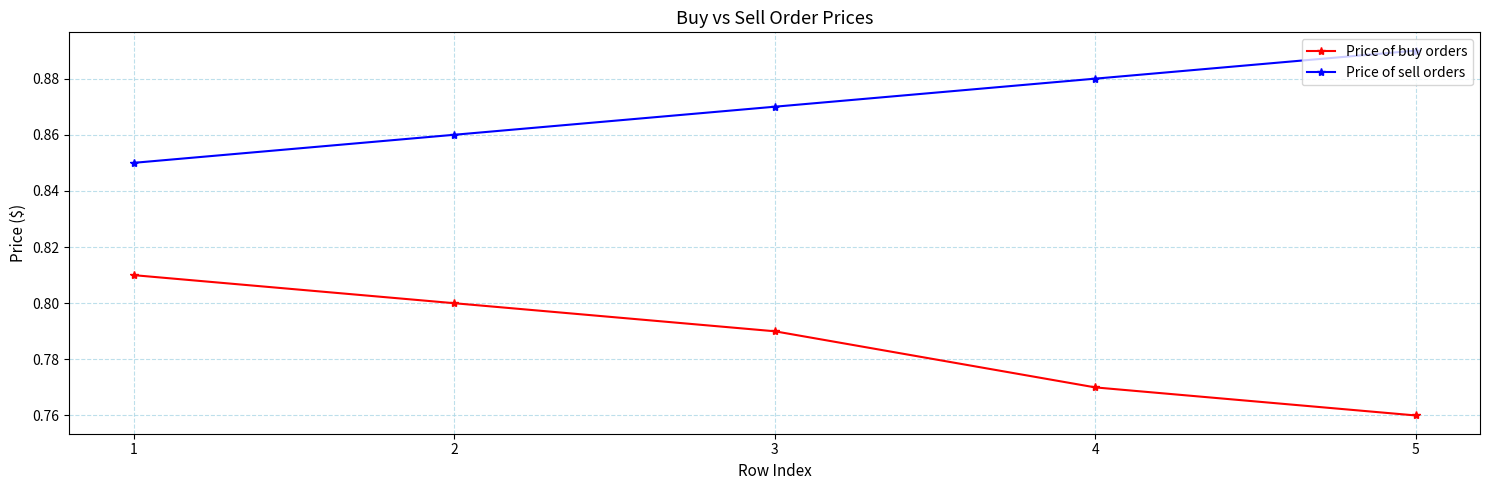

How many Price of buy orders values are between 0 and 1?

5